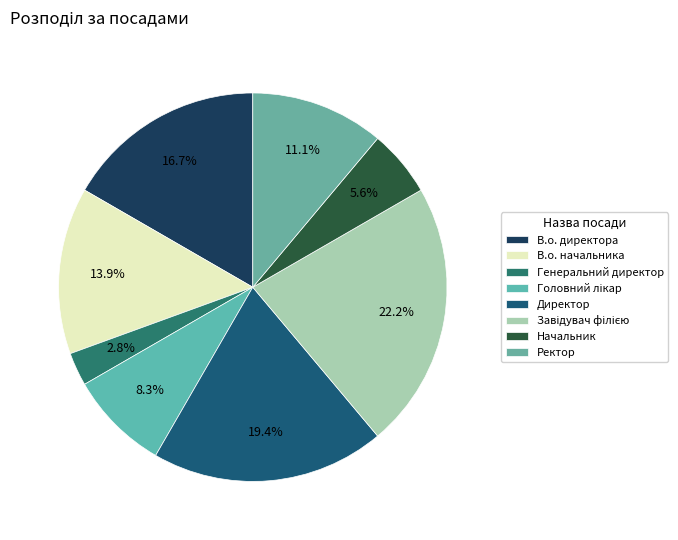

True or false: Генеральний директор accounts for 3% of the total.

True